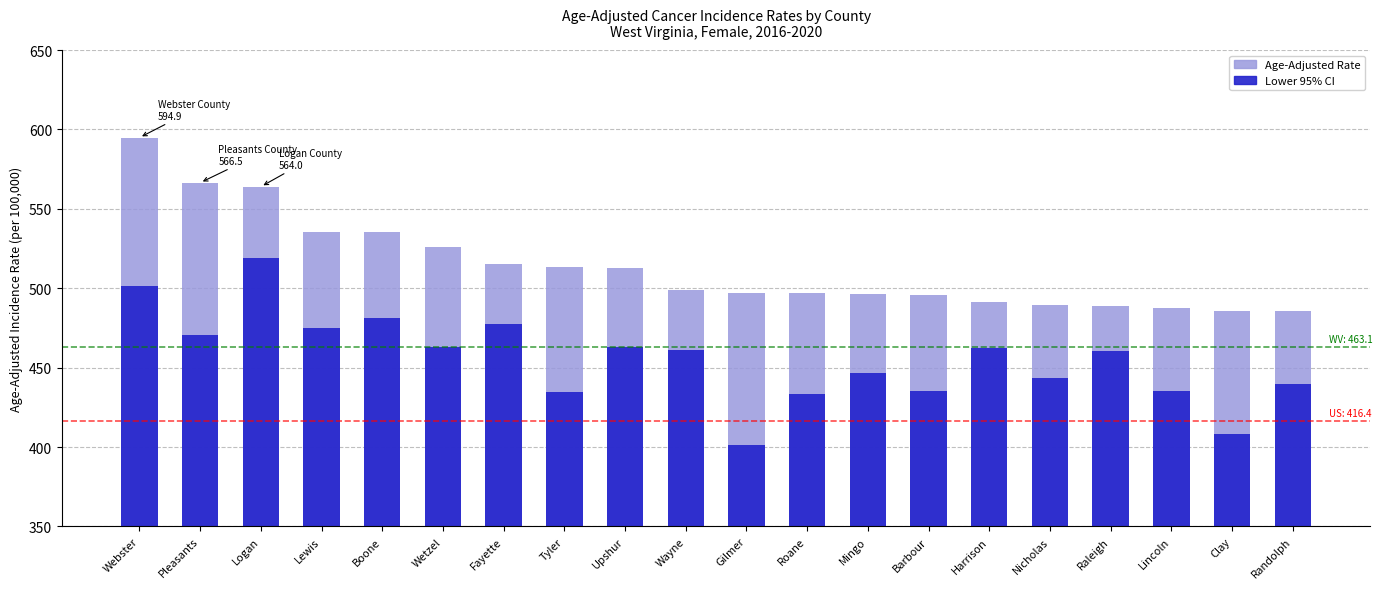

Between Barbour and Randolph, which is larger?

Barbour